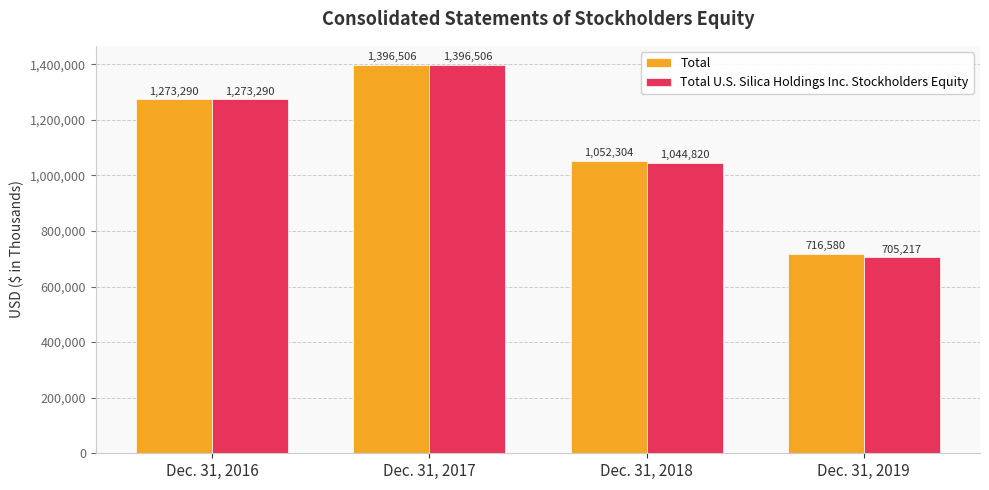

List the labels in order of Total U.S. Silica Holdings Inc. Stockholders Equity value, smallest first.

Dec. 31, 2019, Dec. 31, 2018, Dec. 31, 2016, Dec. 31, 2017